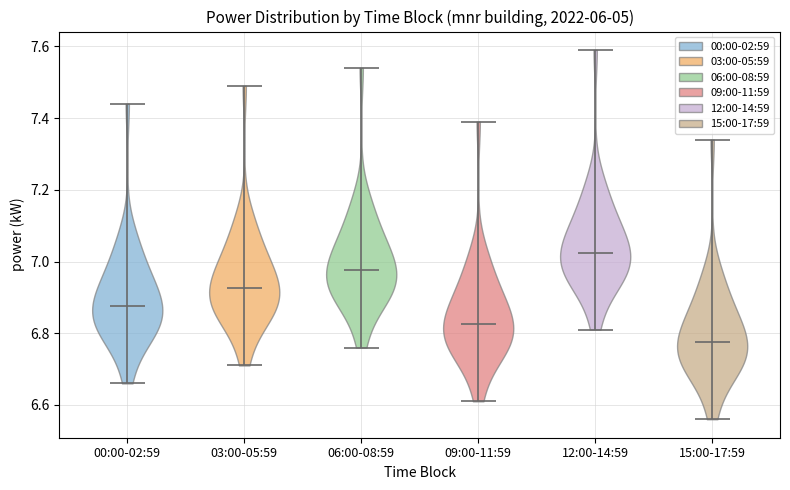

Reading left to right, read every violin against the y-axis: where its median line is, and the lowest and highest points it reaches. The values are not printed on the chart, so give them approximately, as read against the axis.

00:00-02:59: median line 6.88, lowest point 6.66, highest point 7.44
03:00-05:59: median line 6.92, lowest point 6.72, highest point 7.50
06:00-08:59: median line 6.98, lowest point 6.76, highest point 7.54
09:00-11:59: median line 6.82, lowest point 6.62, highest point 7.40
12:00-14:59: median line 7.02, lowest point 6.82, highest point 7.60
15:00-17:59: median line 6.78, lowest point 6.56, highest point 7.34